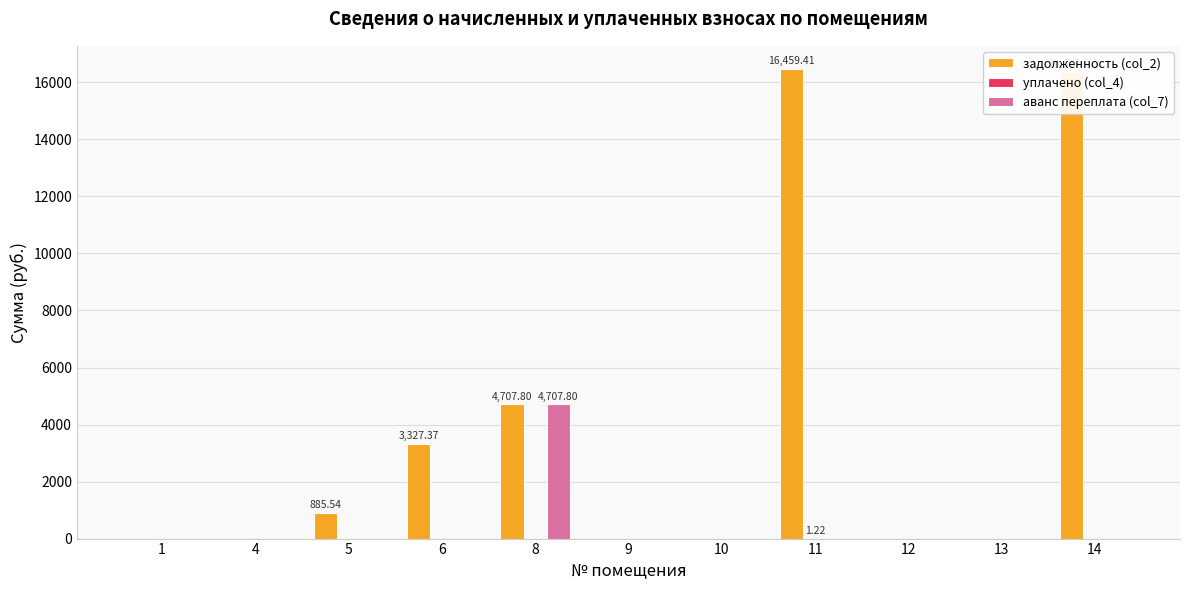

Is the value of аванс переплата (col_7) at 5 greater than the value of задолженность (col_2) at 5?

No